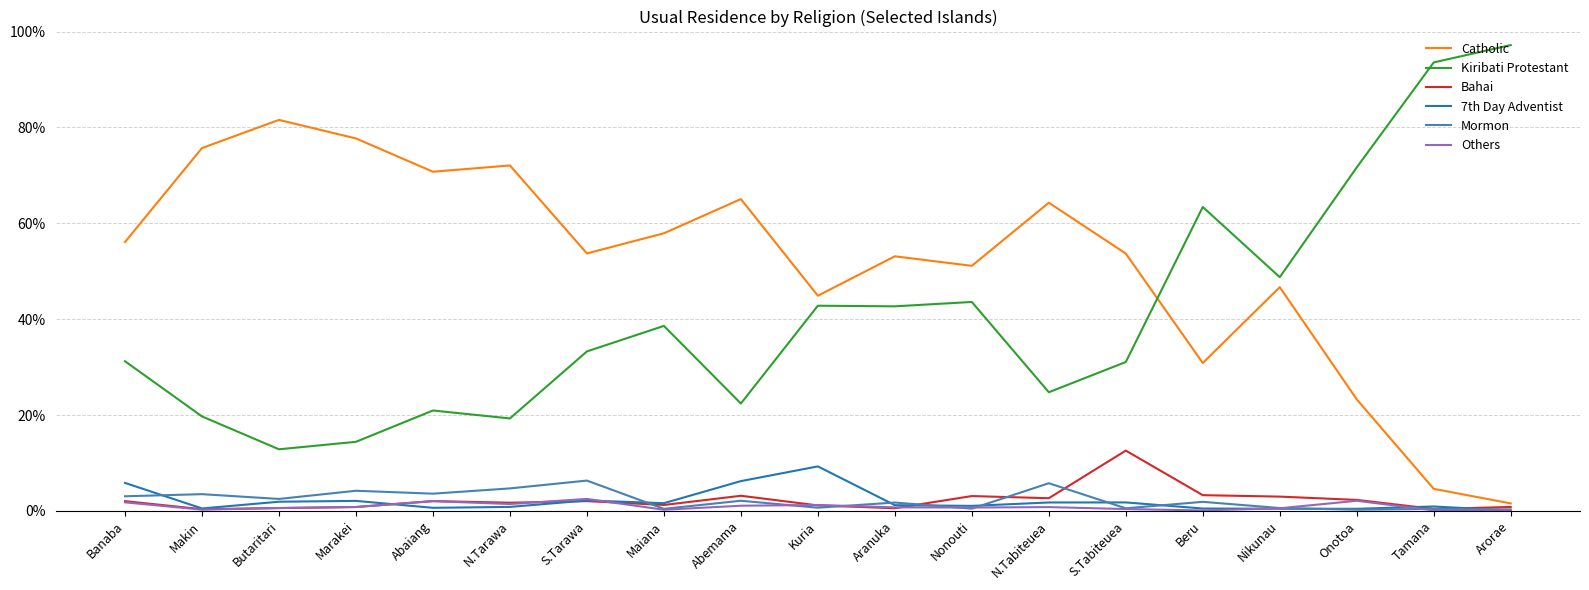

Is this an area chart (filled region under the line)?

No